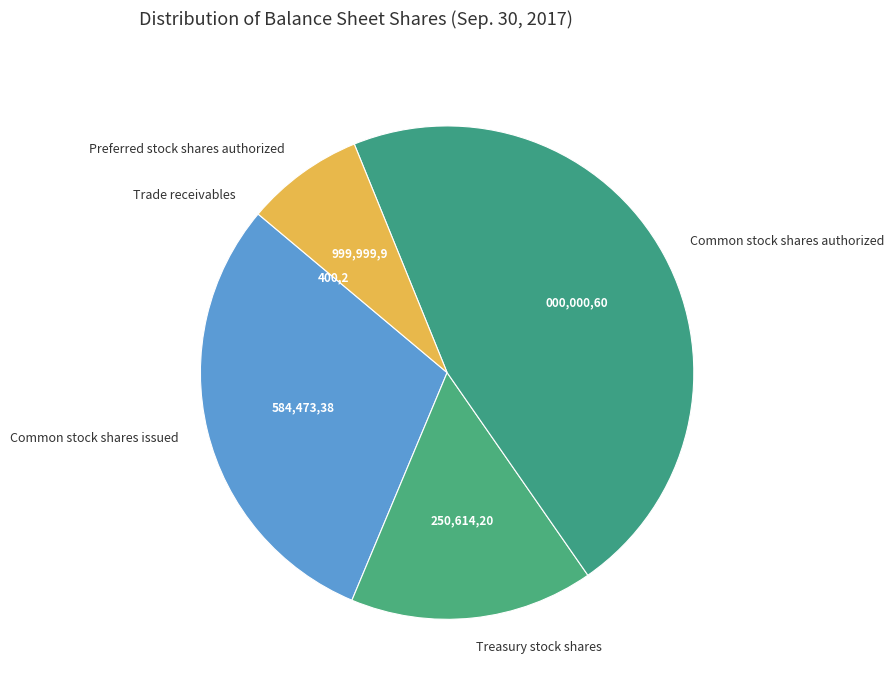

Which category has the biggest portion of the pie?

Common stock shares authorized